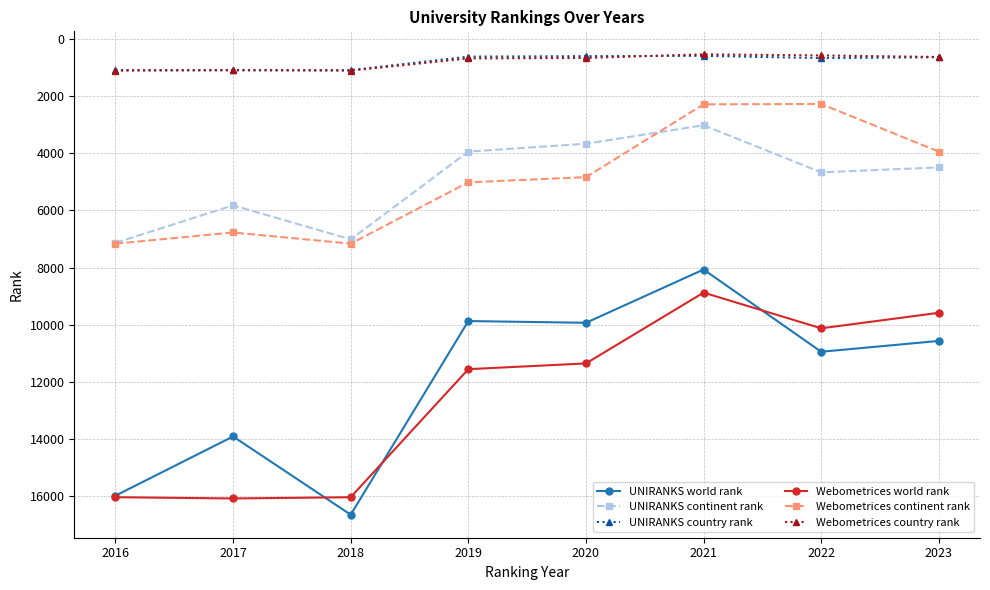

Which series has the largest total across all categories?

Webometrices world rank